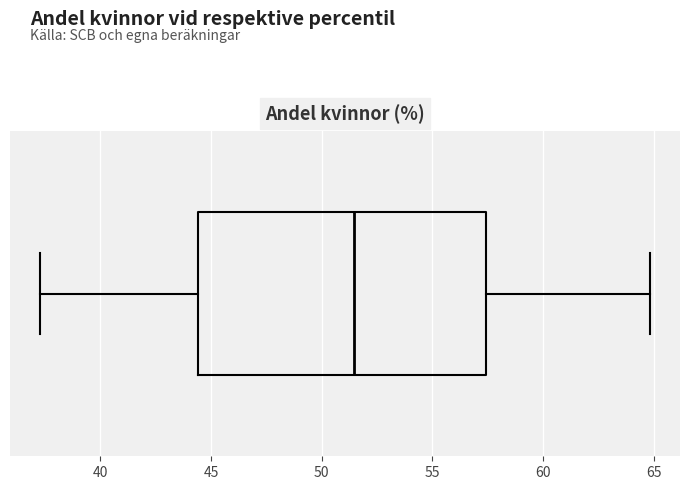

Transcribe this box plot: give where the median line is, the range the box spans, and where the two whiskers end, as read against the x-axis. The values are not printed on the chart, so give them approximately, as read against the axis.

median 51.5, box 44.5 to 57.5, whiskers 37.5 to 65.0